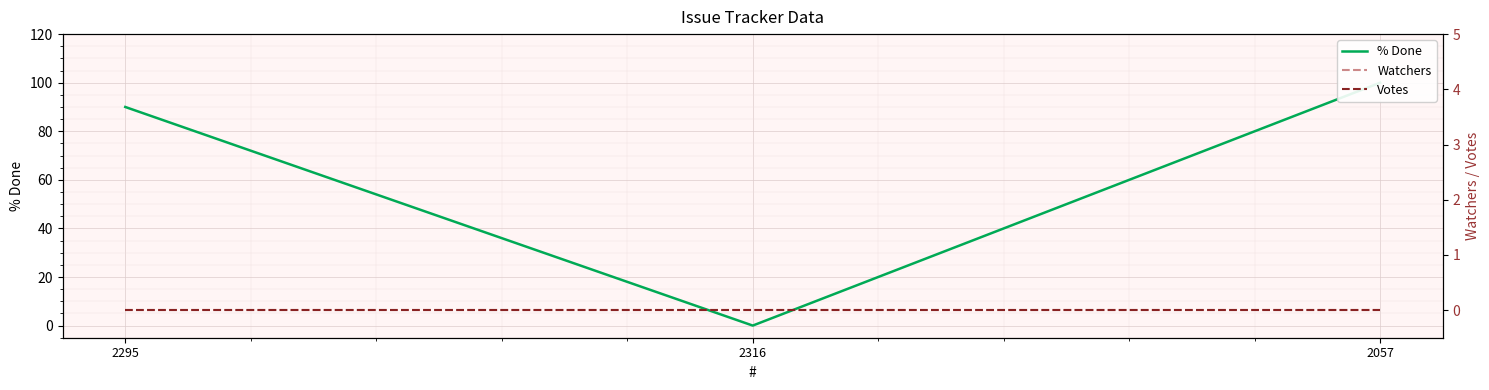

Reading left to right, list all the values displayed in this chart.

% Done: 90	0	100
Watchers: 0	0	0
Votes: 0	0	0